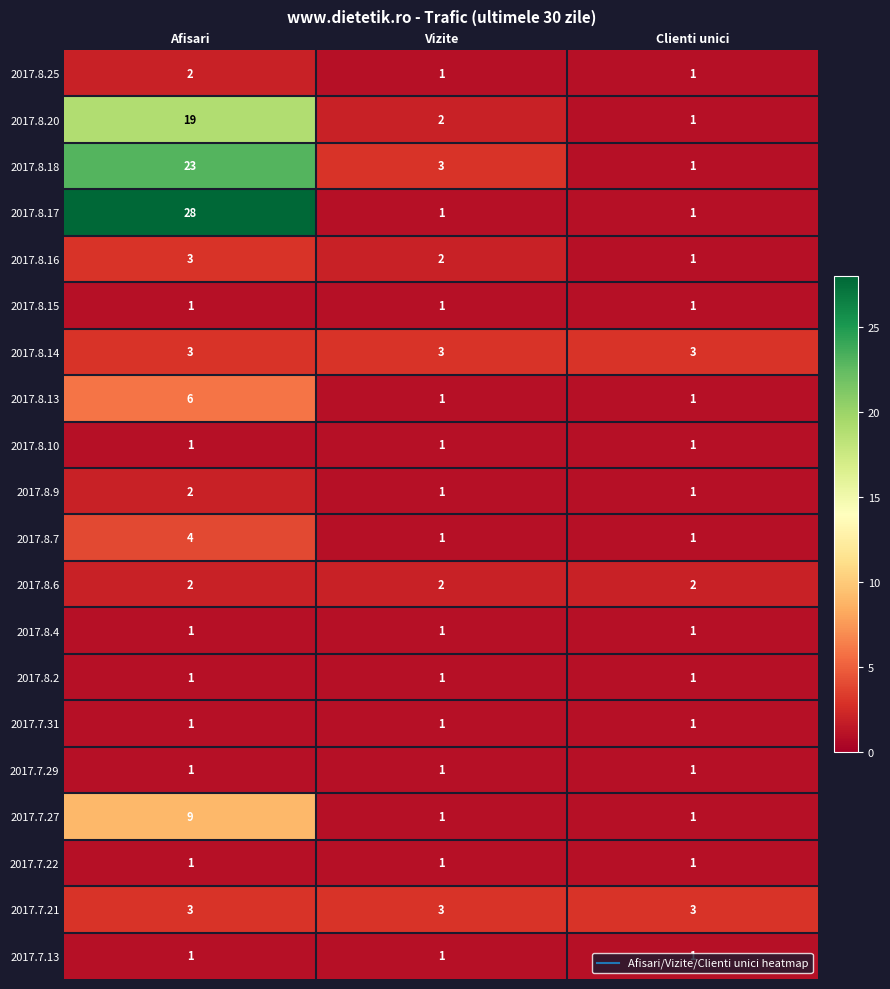

Is it true that 2017.8.2 equals 0 at Clienti unici?

False